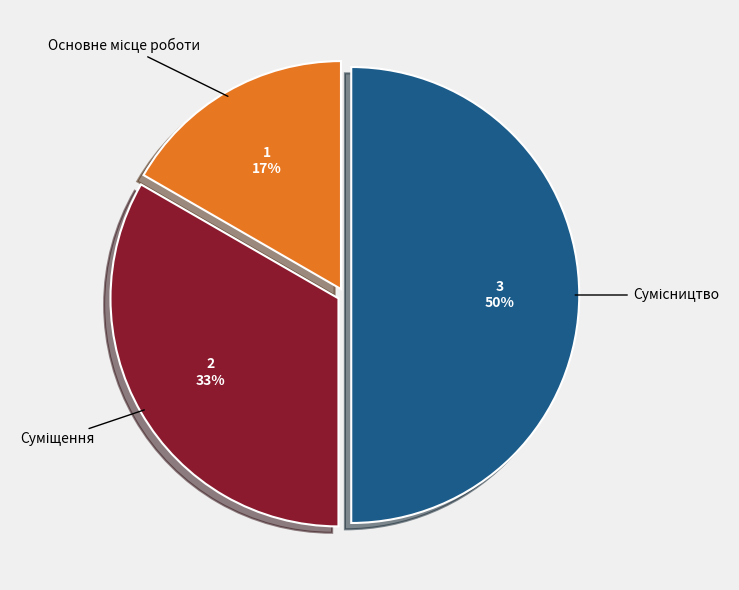

To the nearest percent, what is the difference between the largest and smallest slice percentages?

33%